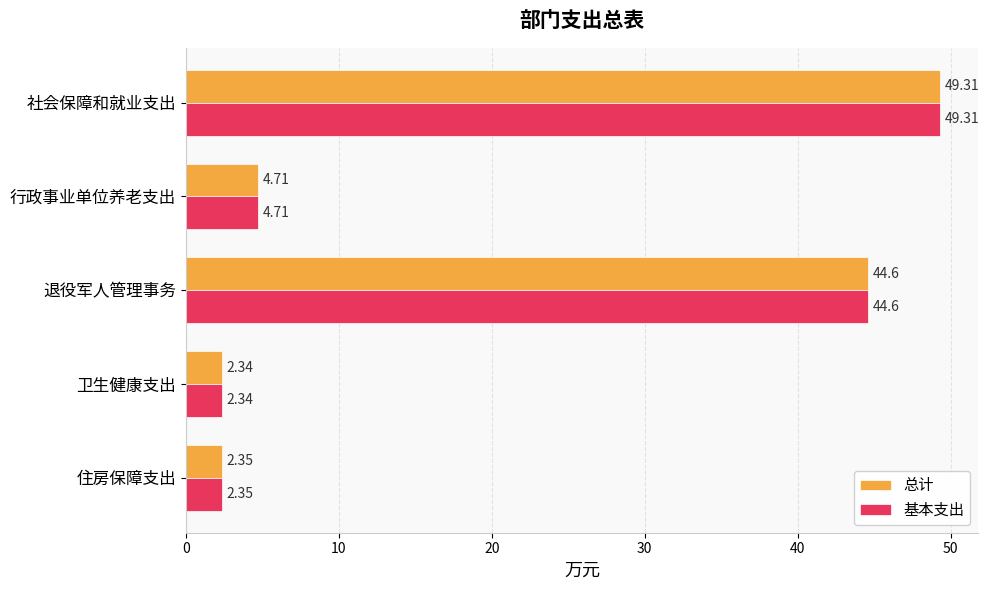

At which label does 基本支出 reach its minimum?

卫生健康支出